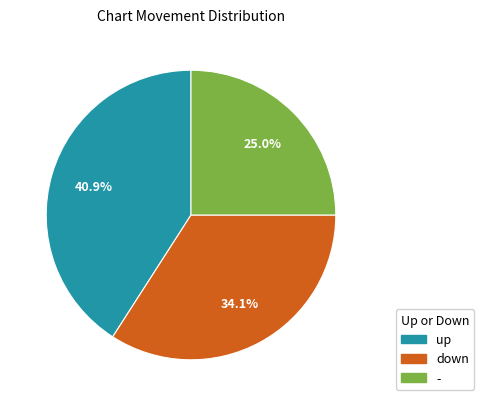

Which has a higher value, down or up?

up